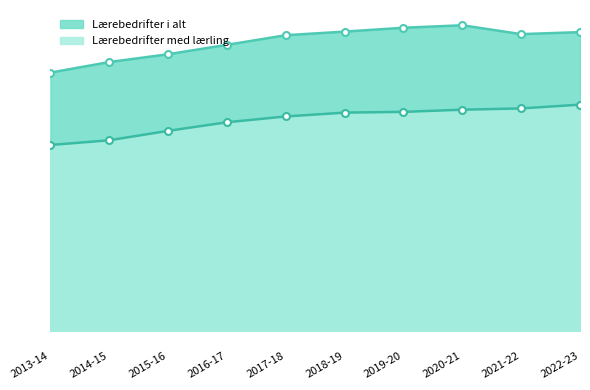

Is it true that Lærebedrifter med lærling equals 9755 at 2013-14?

False